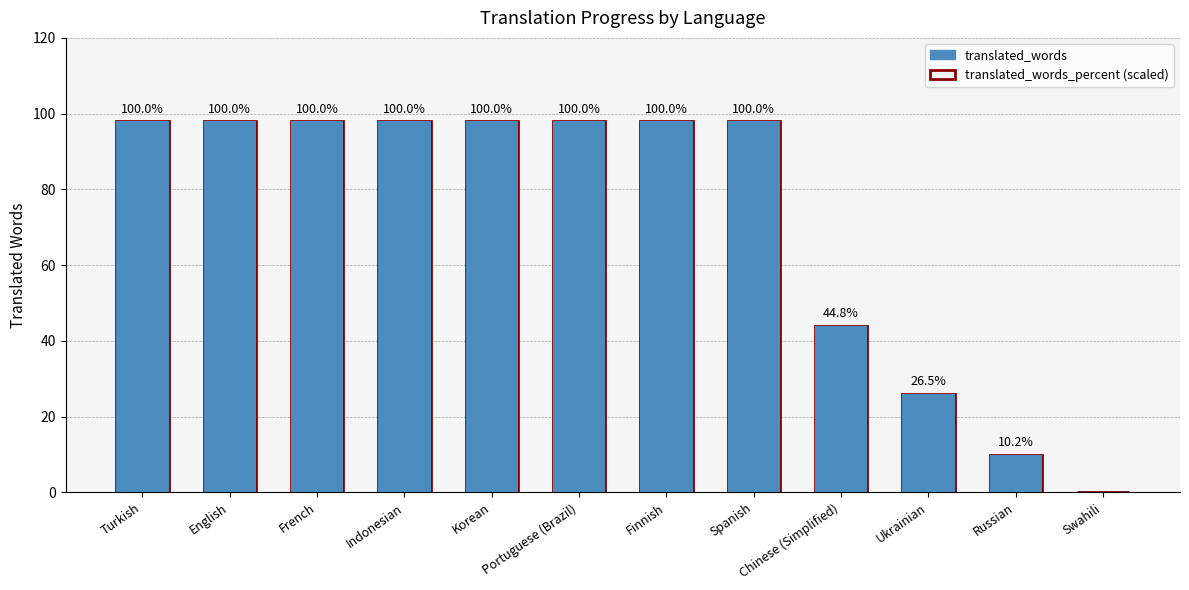

Reading right to left, transcribe all the data shown in this chart.

translated_words: Swahili=0.0	Russian=10.0	Ukrainian=26.0	Chinese (Simplified)=44.0	Spanish=98.0	Finnish=98.0	Portuguese (Brazil)=98.0	Korean=98.0	Indonesian=98.0	French=98.0	English=98.0	Turkish=98.0
translated_words_percent (scaled): Swahili=0.0	Russian=10.0	Ukrainian=26.0	Chinese (Simplified)=43.9	Spanish=98.0	Finnish=98.0	Portuguese (Brazil)=98.0	Korean=98.0	Indonesian=98.0	French=98.0	English=98.0	Turkish=98.0